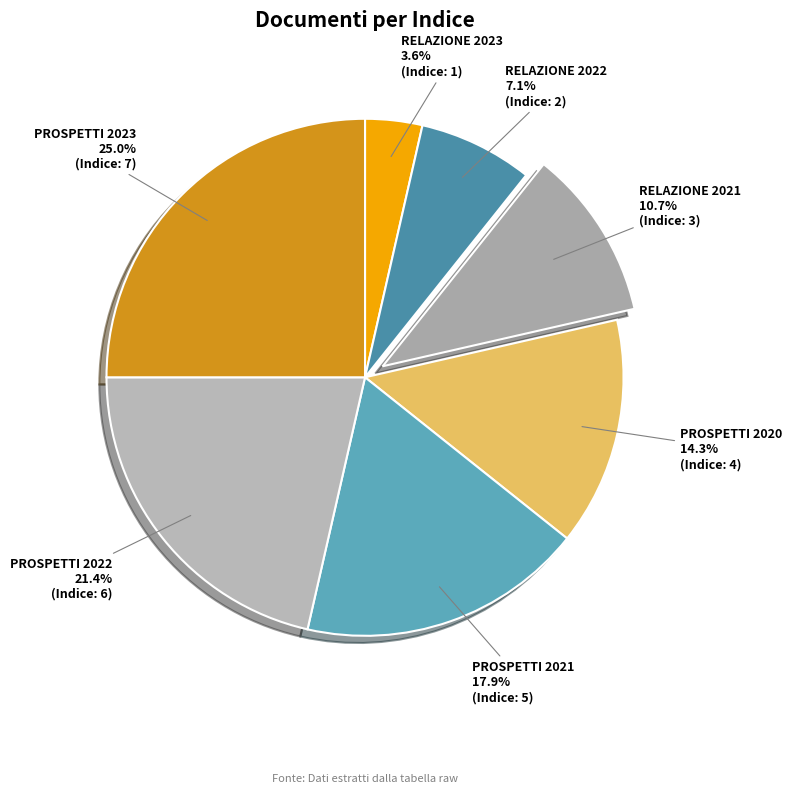

Rank the categories by value from highest to lowest.

PROSPETTI 2023, PROSPETTI 2022, PROSPETTI 2021, PROSPETTI 2020, RELAZIONE 2021, RELAZIONE 2022, RELAZIONE 2023